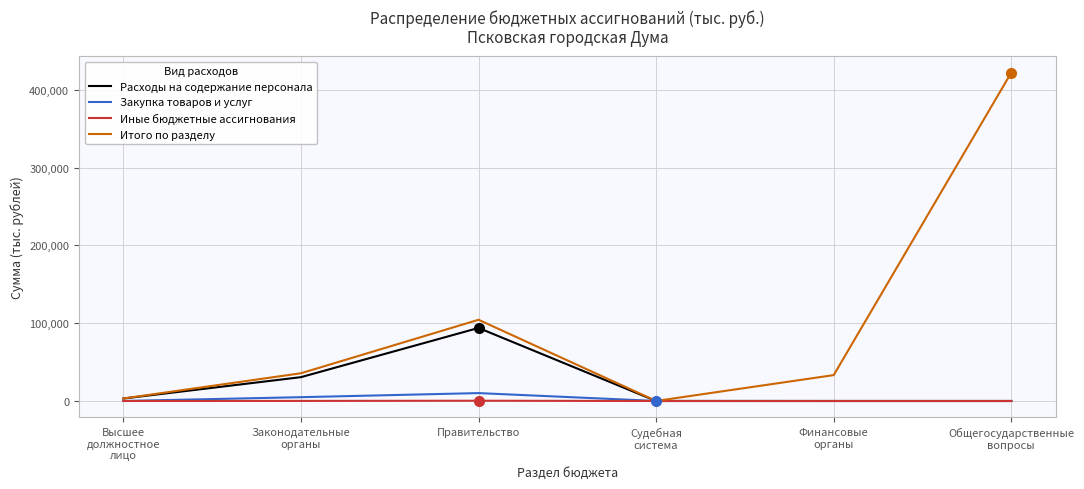

True or false: Расходы на содержание персонала has a value of 46596.8 at Судебная
система.

False